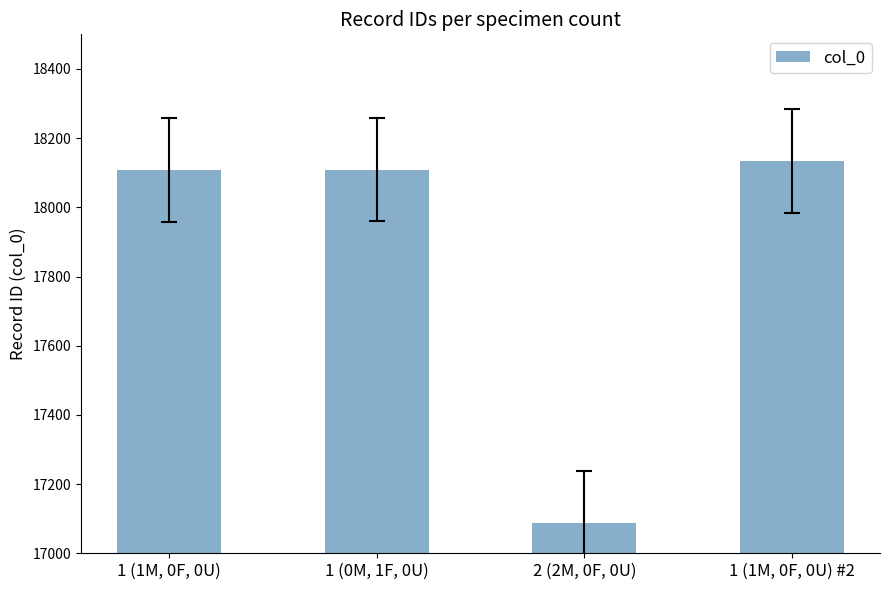

What position from the left is 1 (0M, 1F, 0U)?

2